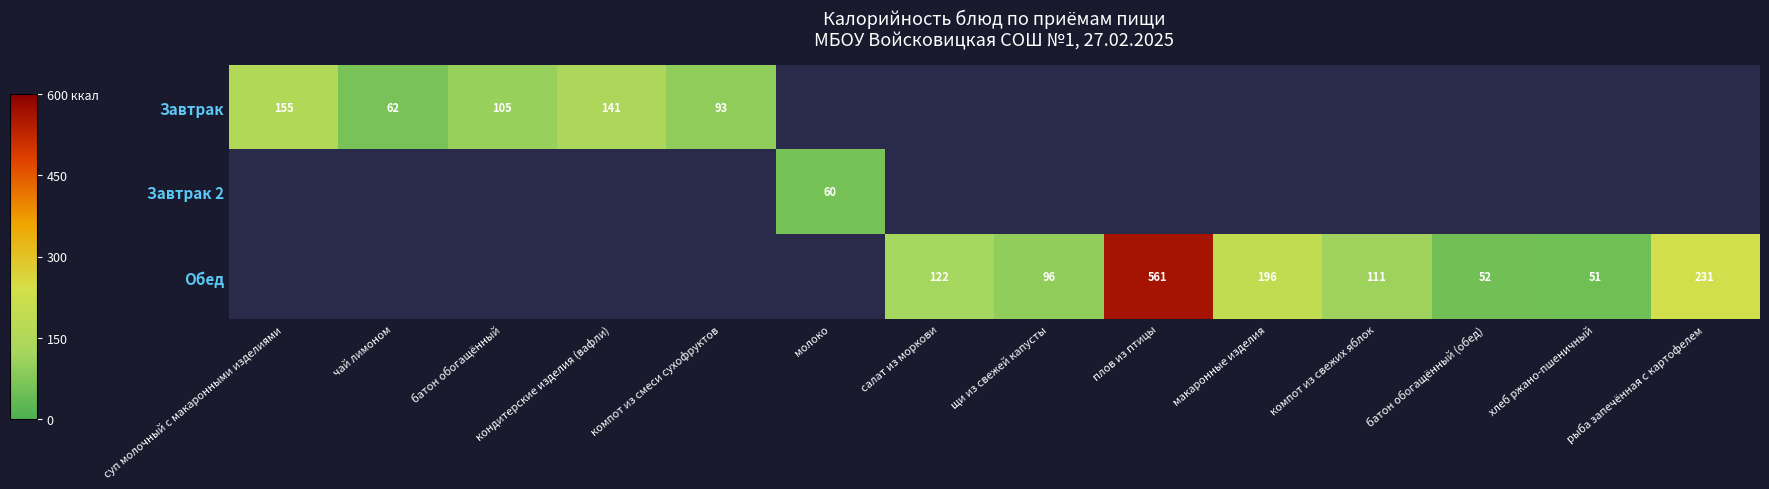

How many positive values does the Обед series have?

8